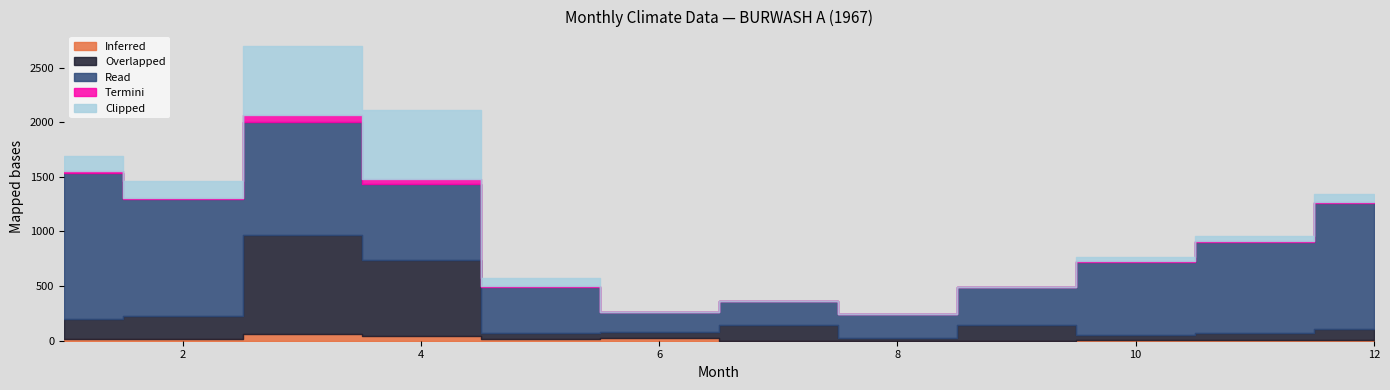

What is the minimum value for Read?

185.1